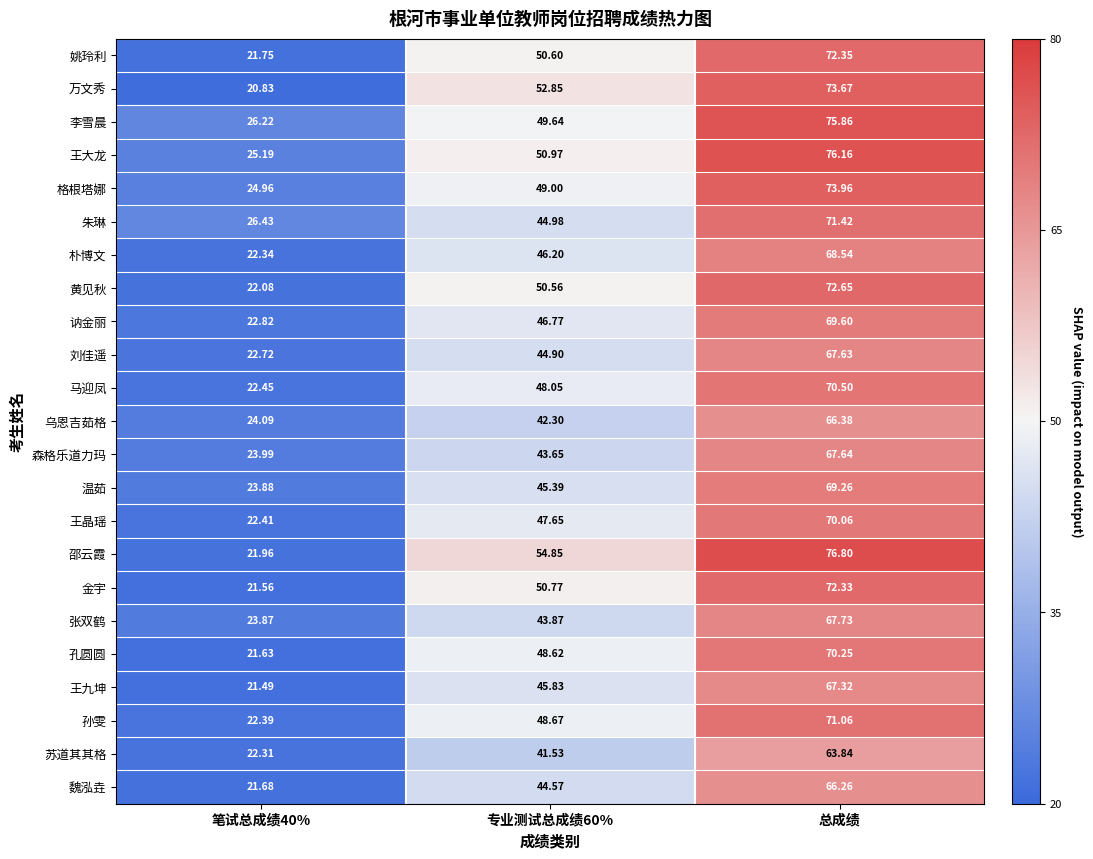

At which category does the chart reach its peak across all series?

总成绩